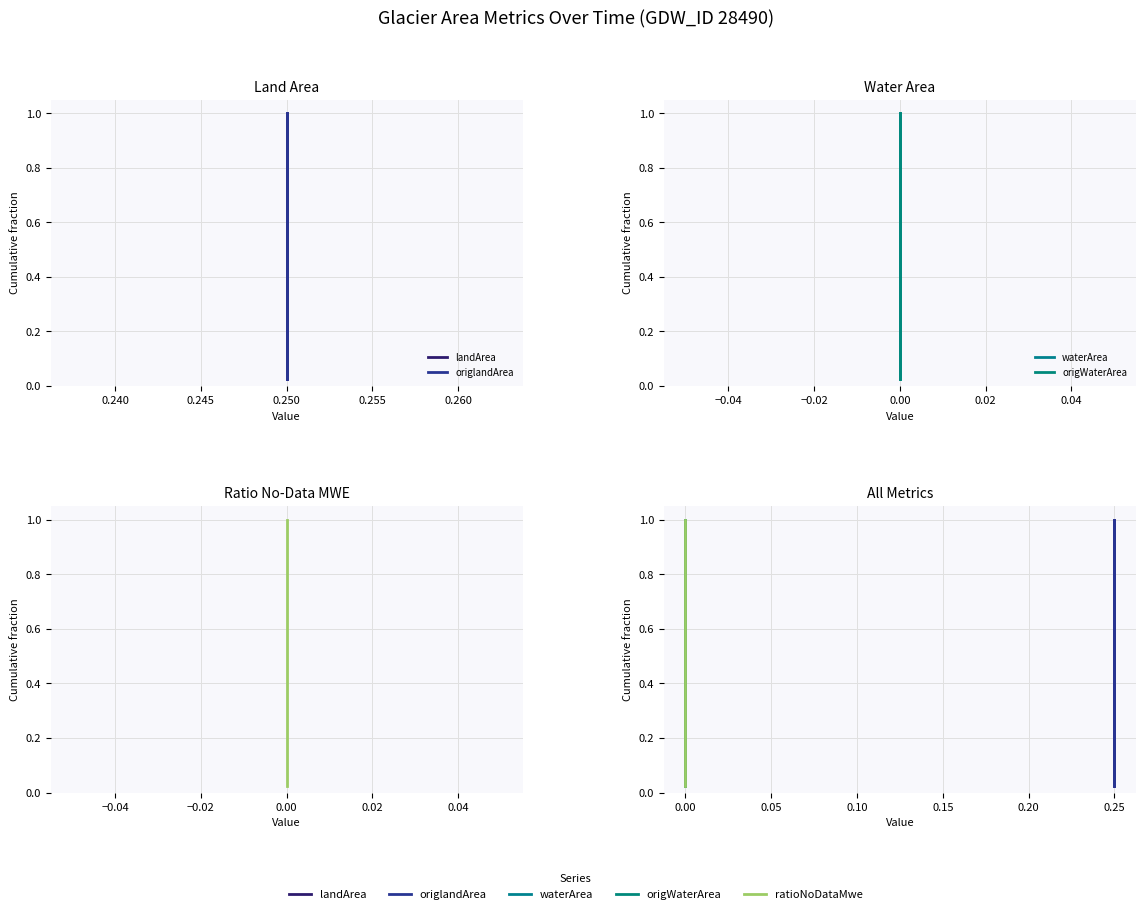

At how many categories does at least one series exceed 0?

40